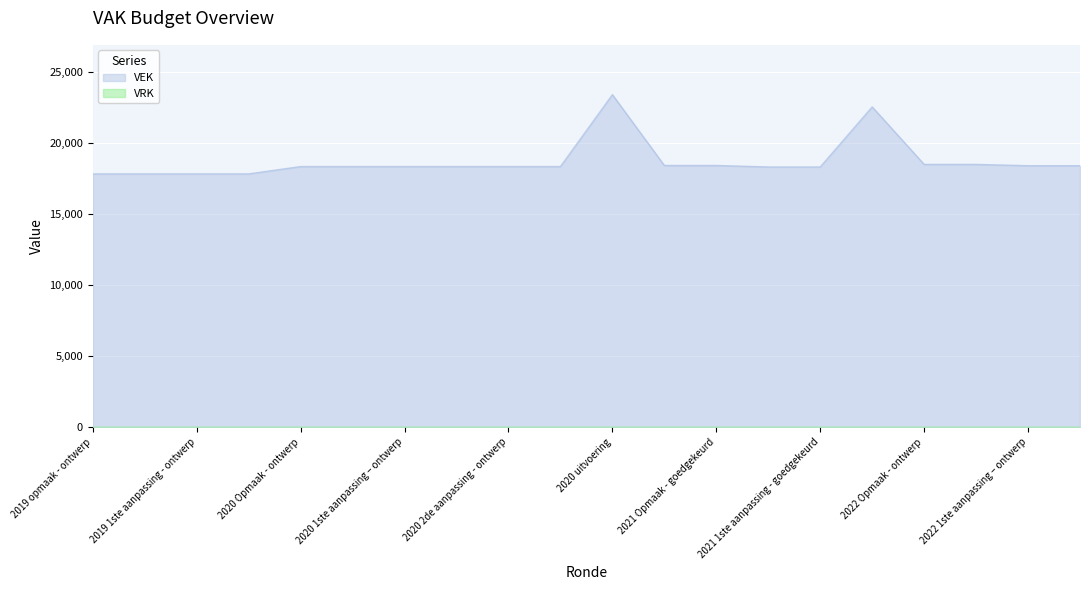

True or false: there are more than 1 points higher than both neighbors.

True